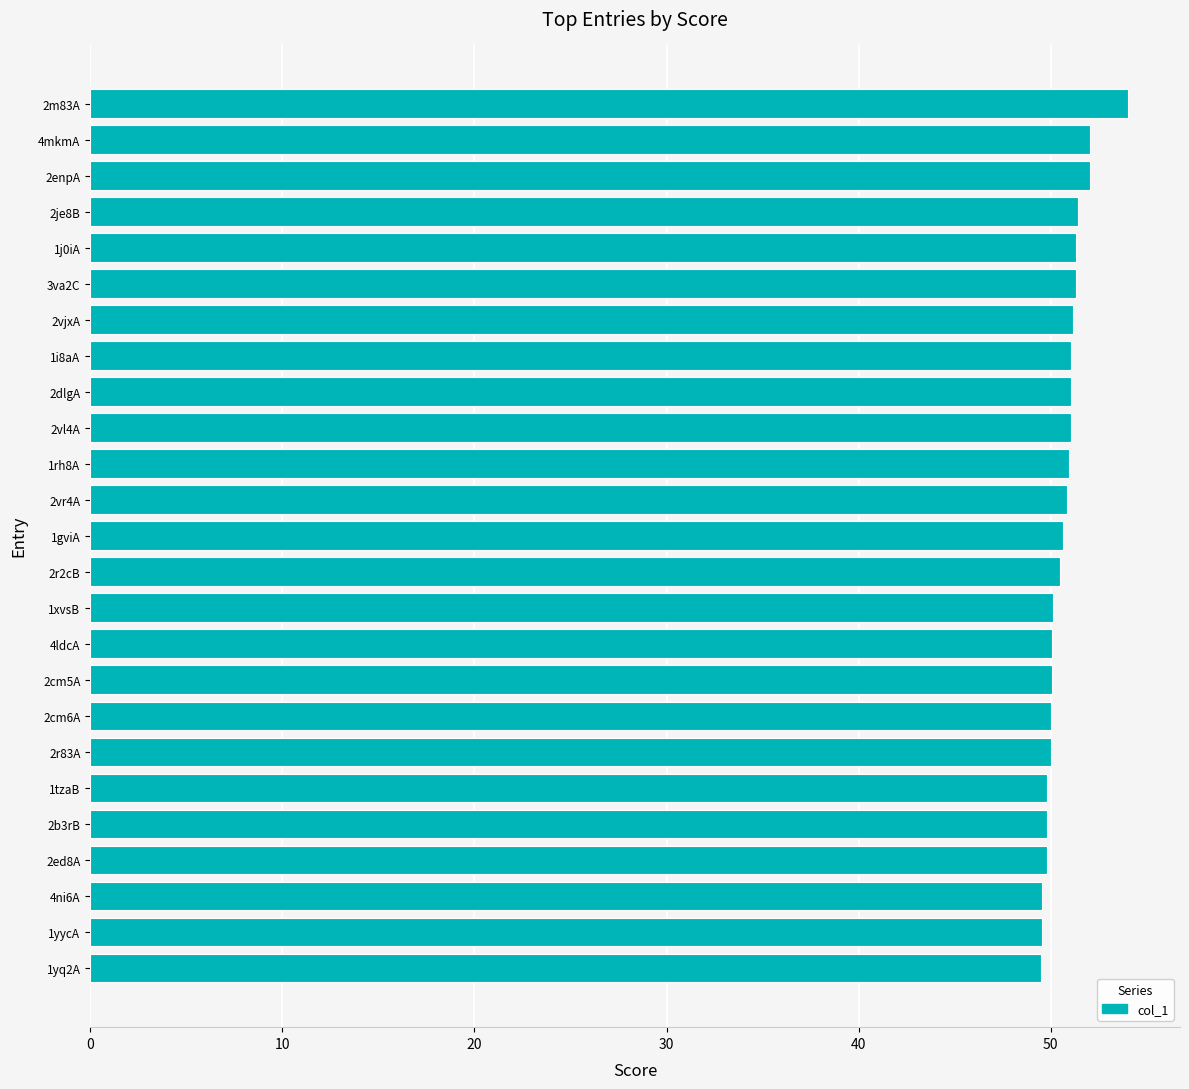

Approximately how many times larger is the value at 2enpA compared to 2cm6A?

1.0